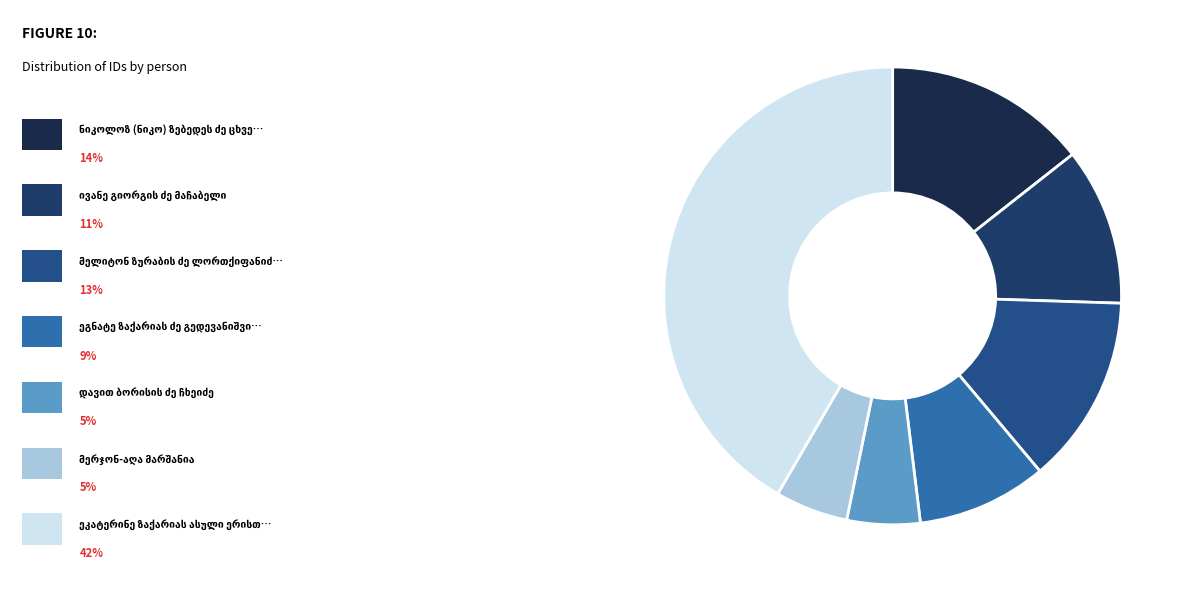

Is the sum of დავით ბორისის ძე ჩხეიძე and ნიკოლოზ (ნიკო) ზებედეს ძე ცხვედაძე greater than half?

No